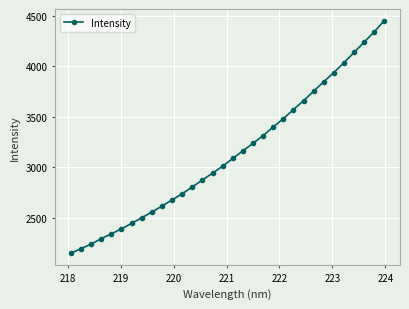

What is the smallest value displayed?

2150.3